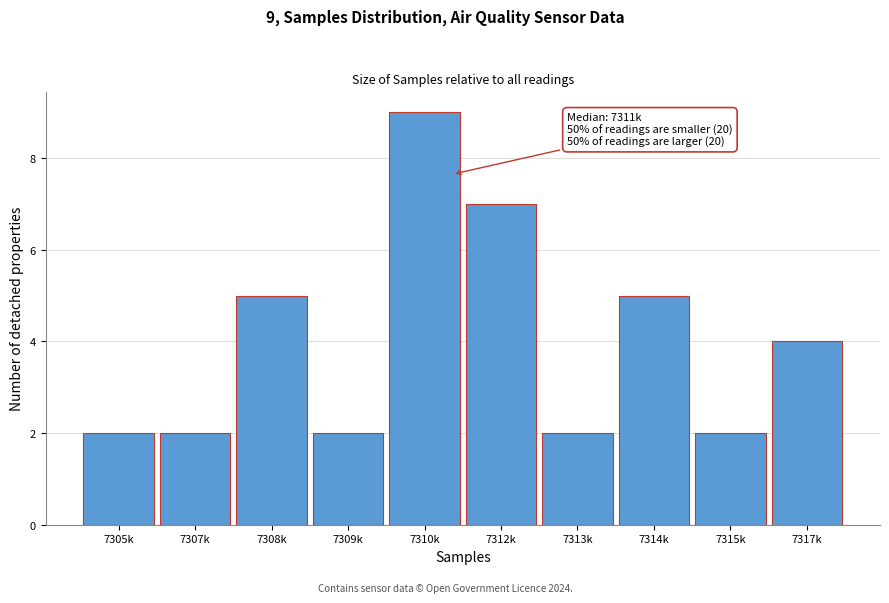

Reading left to right, transcribe all the data shown in this chart.

2	2	5	2	9	7	2	5	2	4